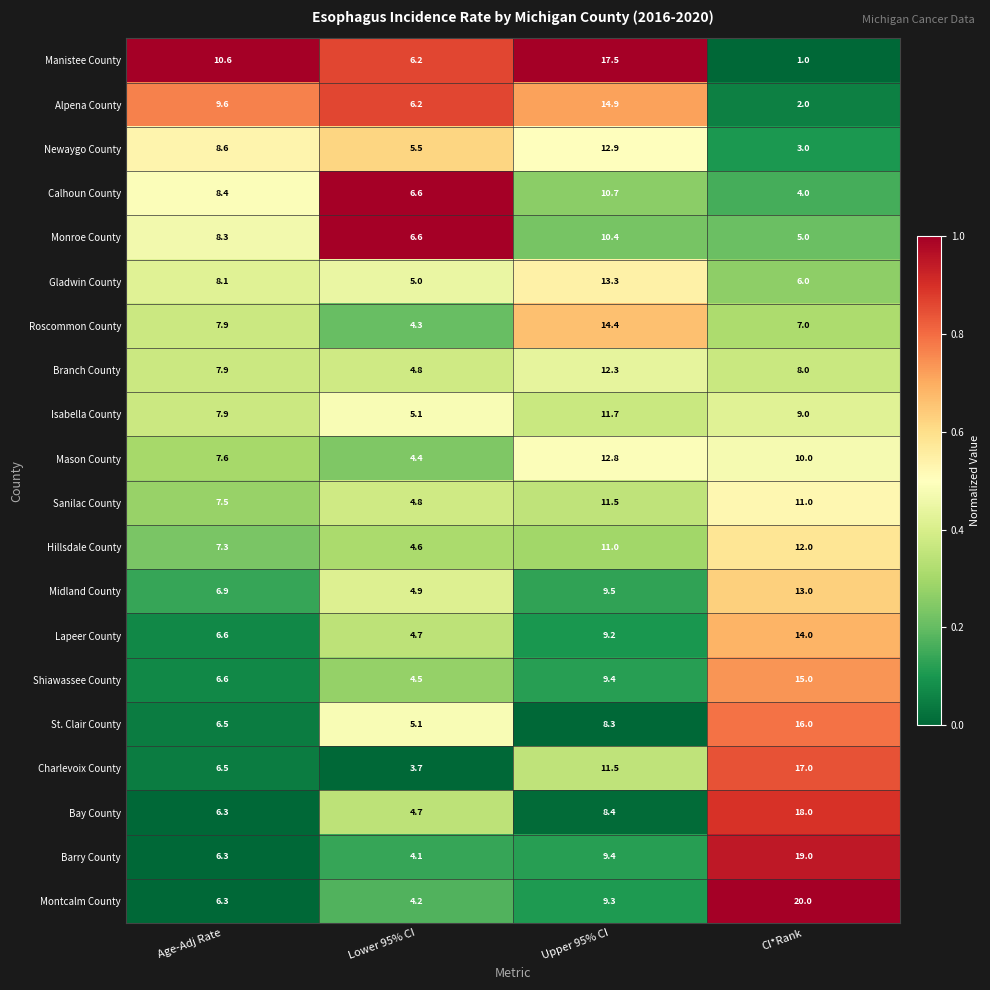

Rank the series by their maximum value, from lowest to highest.

Monroe County, Calhoun County, Sanilac County, Isabella County, Hillsdale County, Branch County, Mason County, Newaygo County, Midland County, Gladwin County, Lapeer County, Roscommon County, Alpena County, Shiawassee County, St. Clair County, Charlevoix County, Manistee County, Bay County, Barry County, Montcalm County